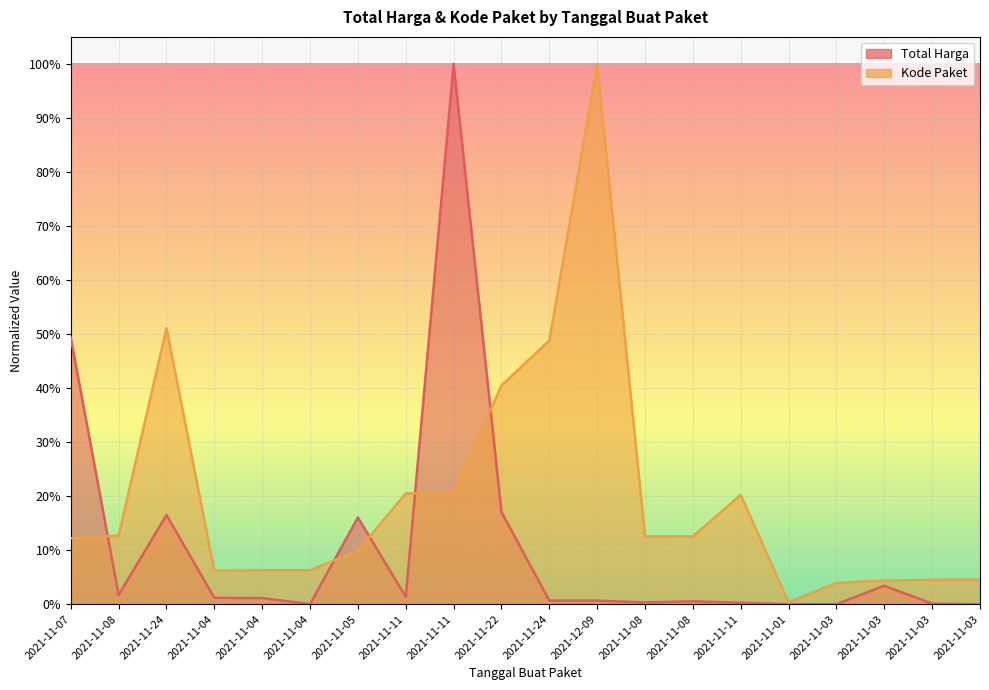

Is it true that Total Harga equals 0.0 at 2021-11-03?

False